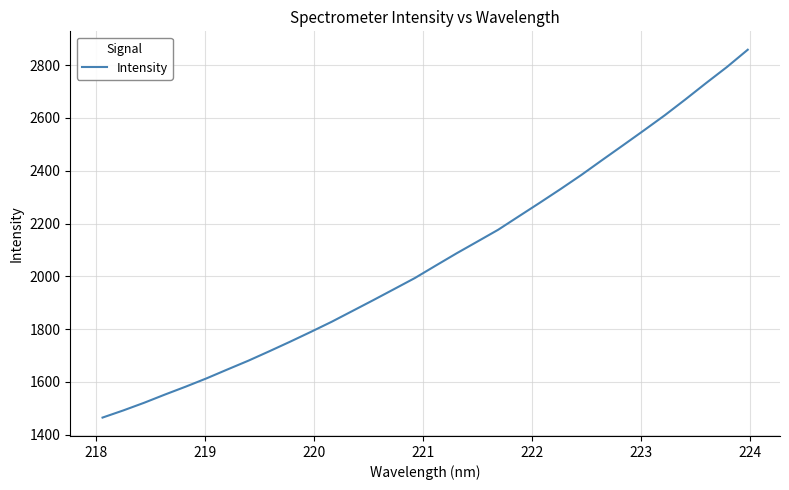

How many distinct data groups are displayed?

1